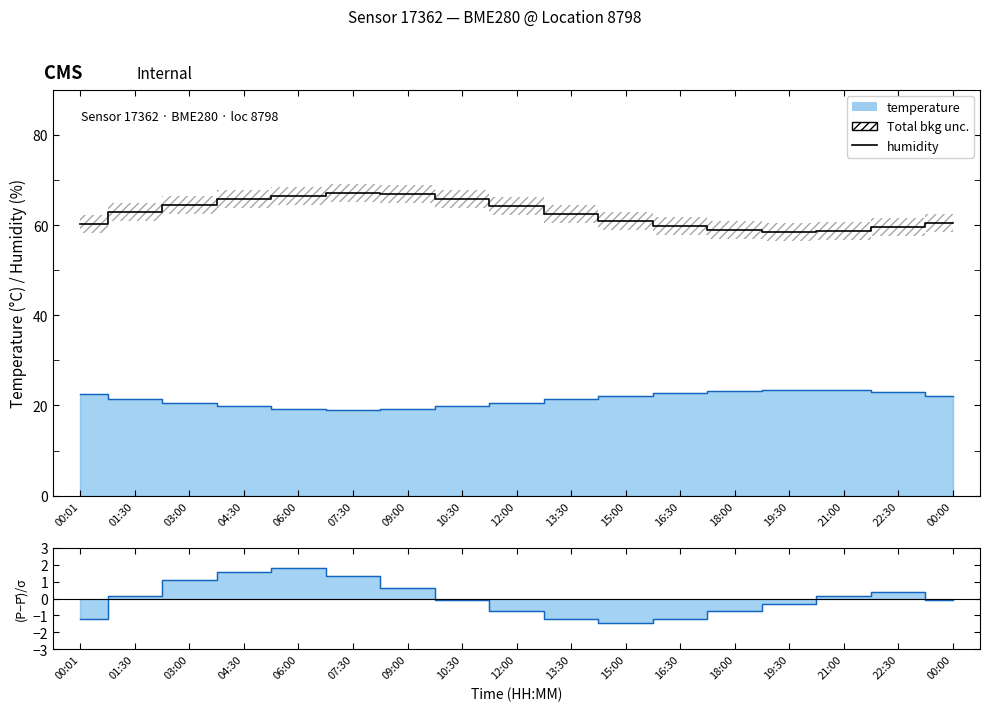

Is it true that the value at 07:30 is 96.9?

False